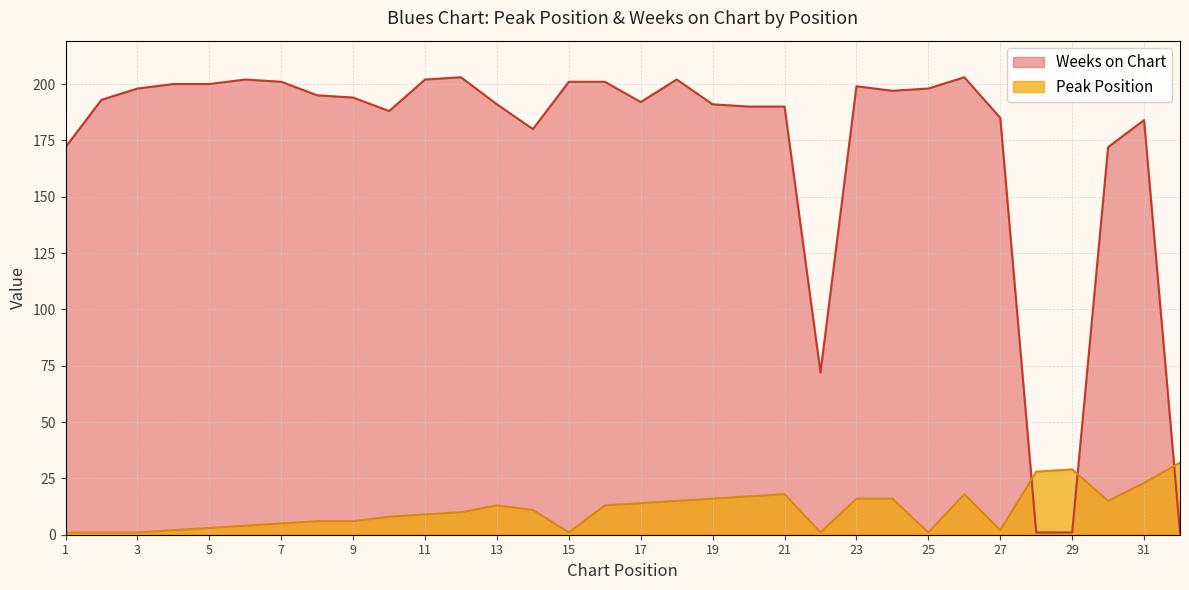

What is the difference between the maximum and minimum values in the Weeks on Chart series?

202